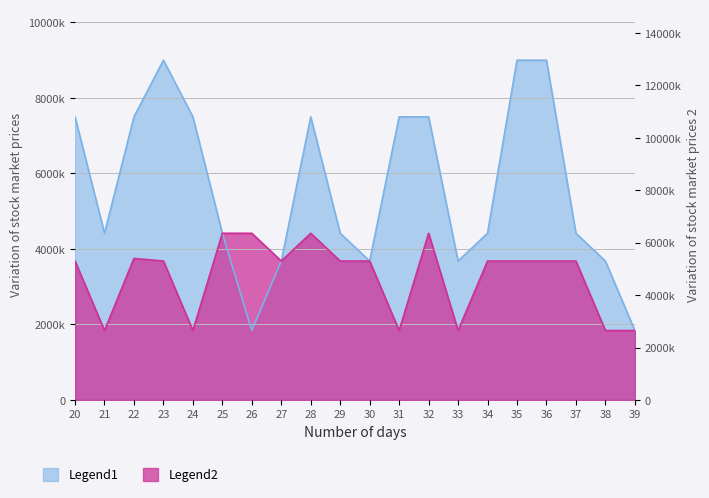

How many lines are shown in the chart?

2